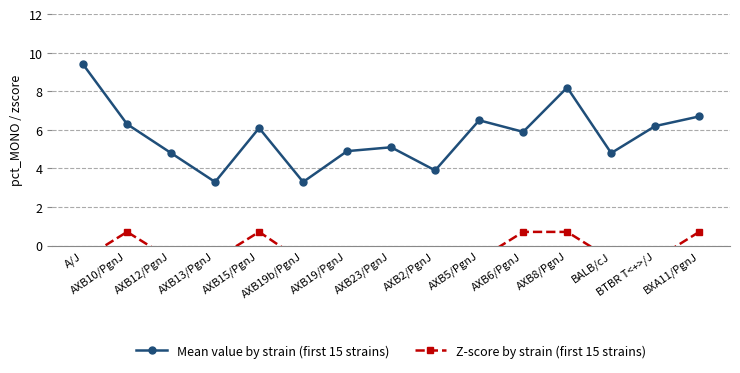

What is the sum of all Z-score by strain (first 15 strains) values?

-3.7